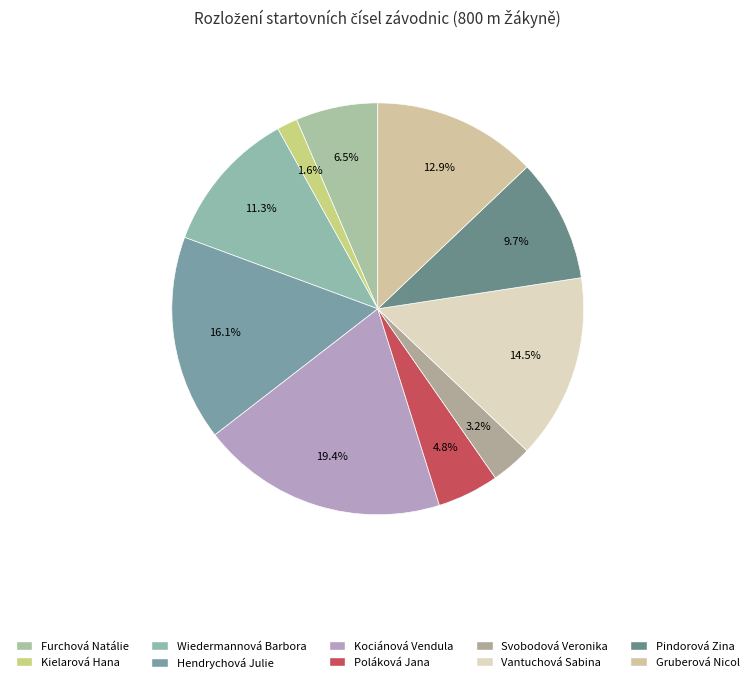

Is there a majority slice in this chart?

No